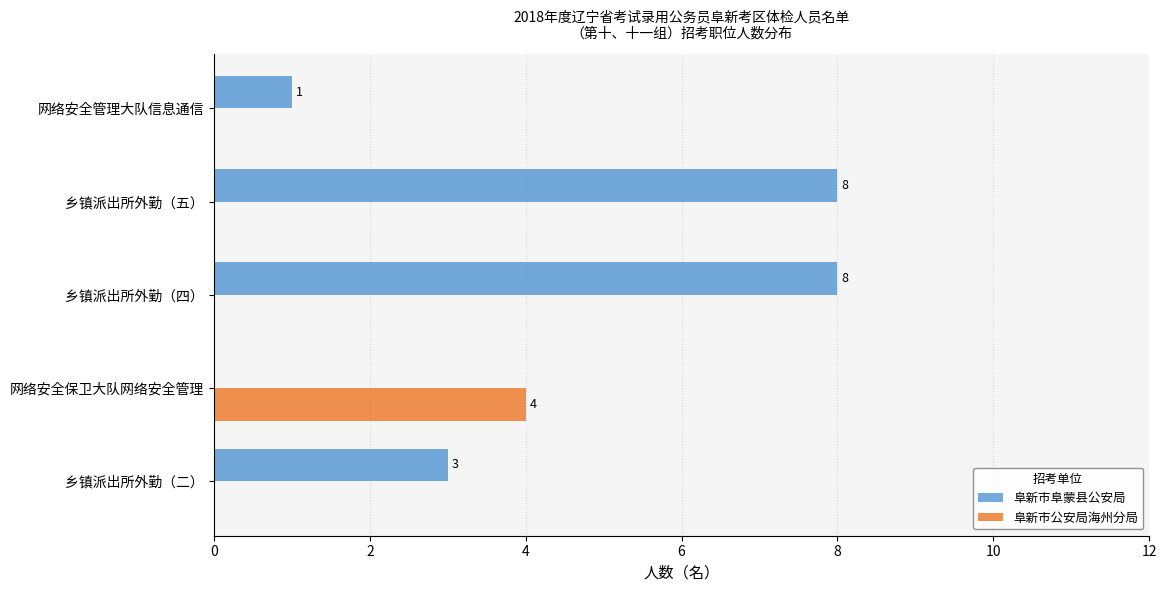

What is the sum of all 阜新市阜蒙县公安局 values?

20